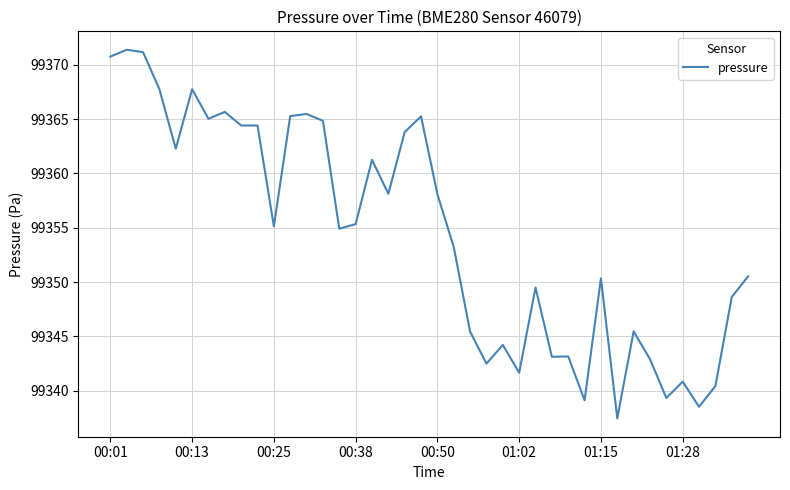

What is the maximum value shown in the chart?

99371.4